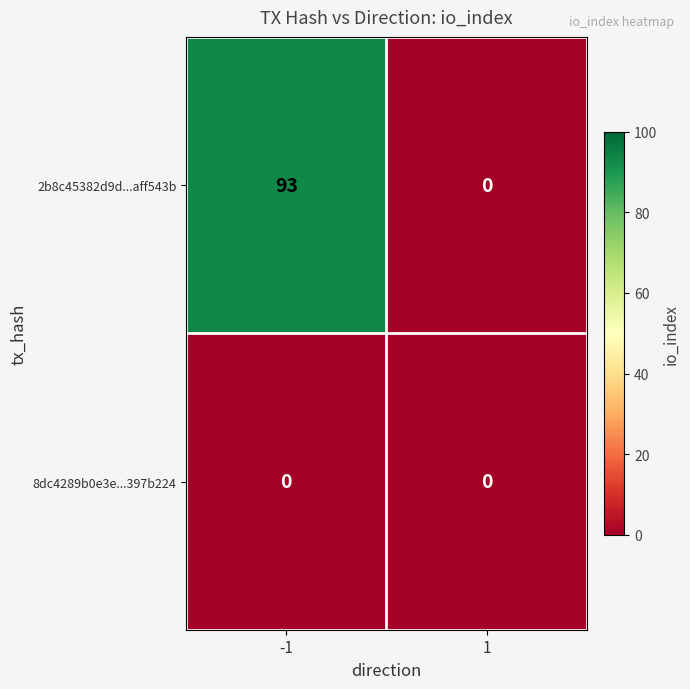

What is the maximum value shown in the chart?

93